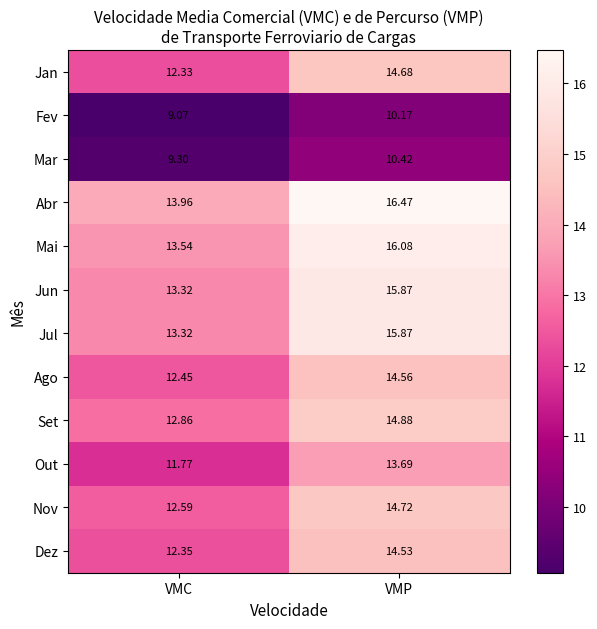

At which label is Dez closest to 13?

VMC